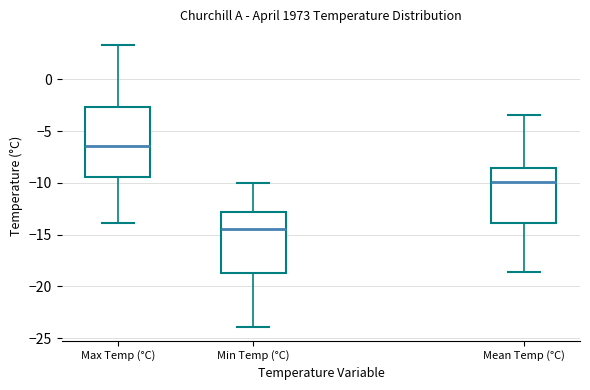

Reading left to right, read every box against the y-axis: the position of its median line, the range the box covers, and the ends of its whiskers. The values are not printed on the chart, so give them approximately, as read against the axis.

Max Temp (°C): median -6.5, box -9.5 to -2.5, whiskers -14.0 to 3.5
Min Temp (°C): median -14.5, box -18.5 to -13.0, whiskers -24.0 to -10.0
Mean Temp (°C): median -10.0, box -14.0 to -8.5, whiskers -18.5 to -3.5